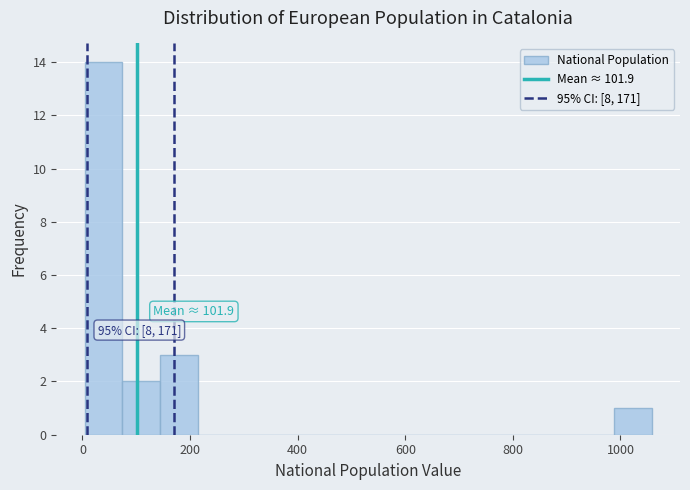

Around what value on the x-axis is the tallest bar? Give the approximate position of its centre, as read against the axis.

40